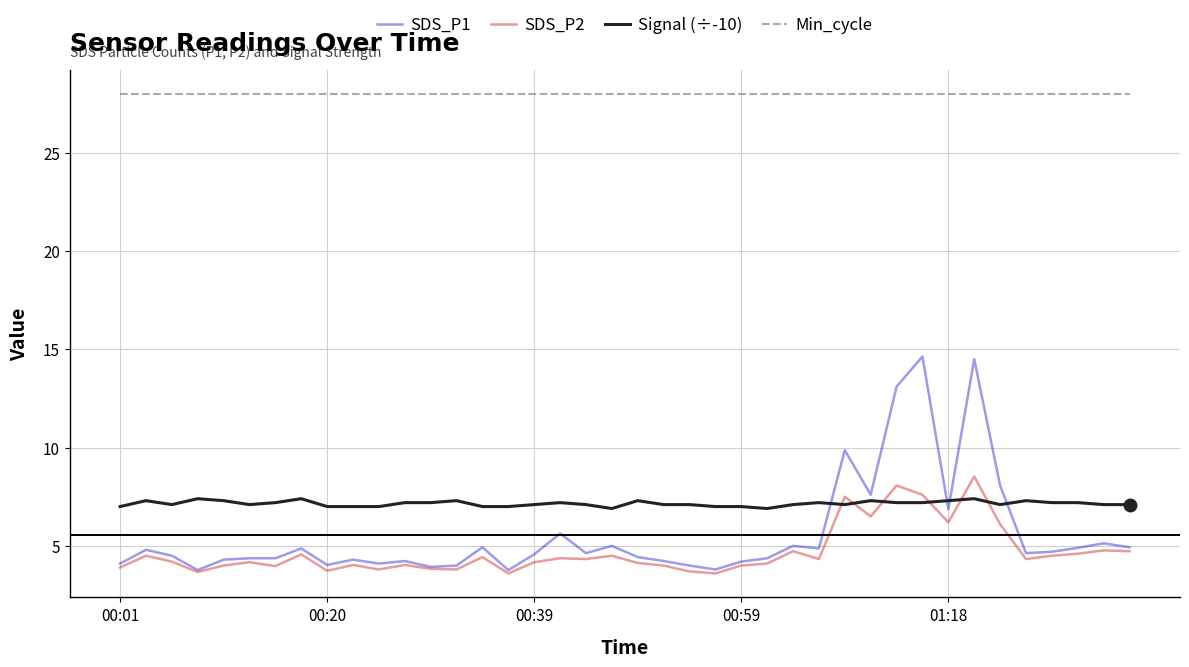

Rank the series by their maximum value, from lowest to highest.

Signal (÷-10), SDS_P2, SDS_P1, Min_cycle